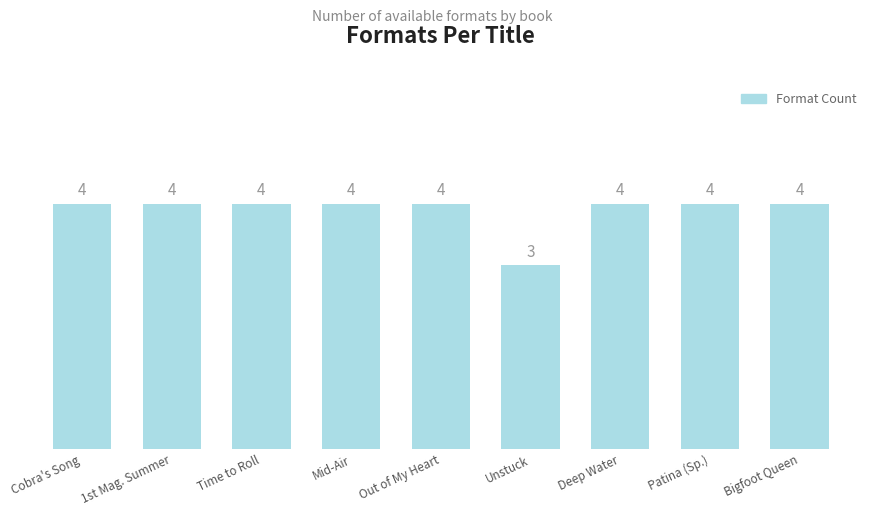

Reading left to right, extract all data points from this chart.

Cobra's Song=4	1st Mag. Summer=4	Time to Roll=4	Mid-Air=4	Out of My Heart=4	Unstuck=3	Deep Water=4	Patina (Sp.)=4	Bigfoot Queen=4